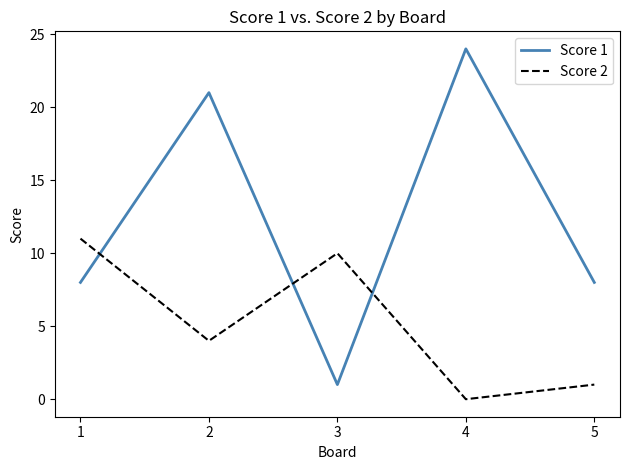

Reading left to right, transcribe all the data shown in this chart.

Score 1: 8	21	1	24	8
Score 2: 11	4	10	0	1